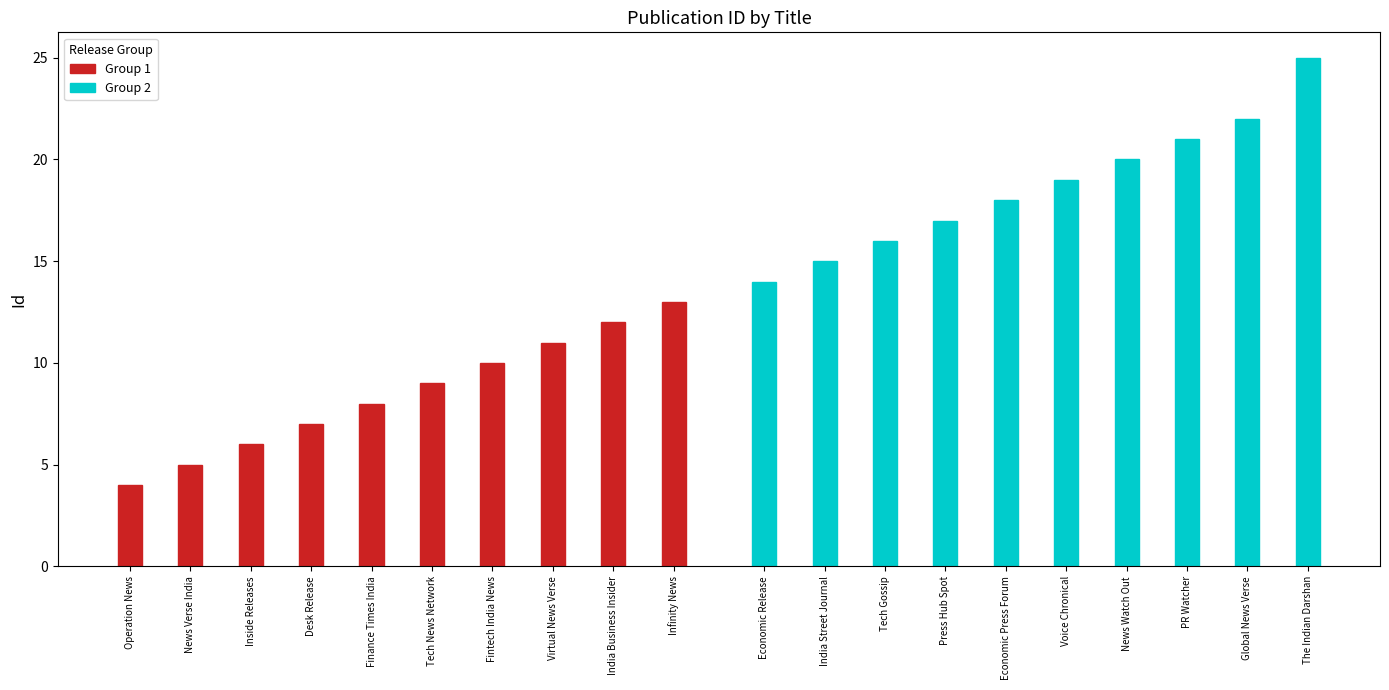

What is the greatest value displayed?

25